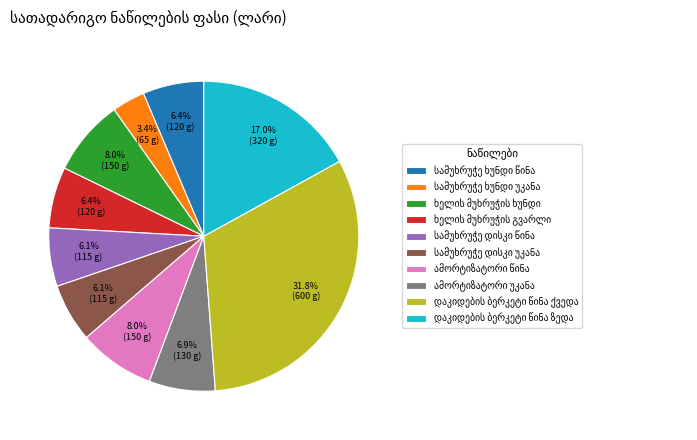

Is there any slice that represents more than half of the pie?

No